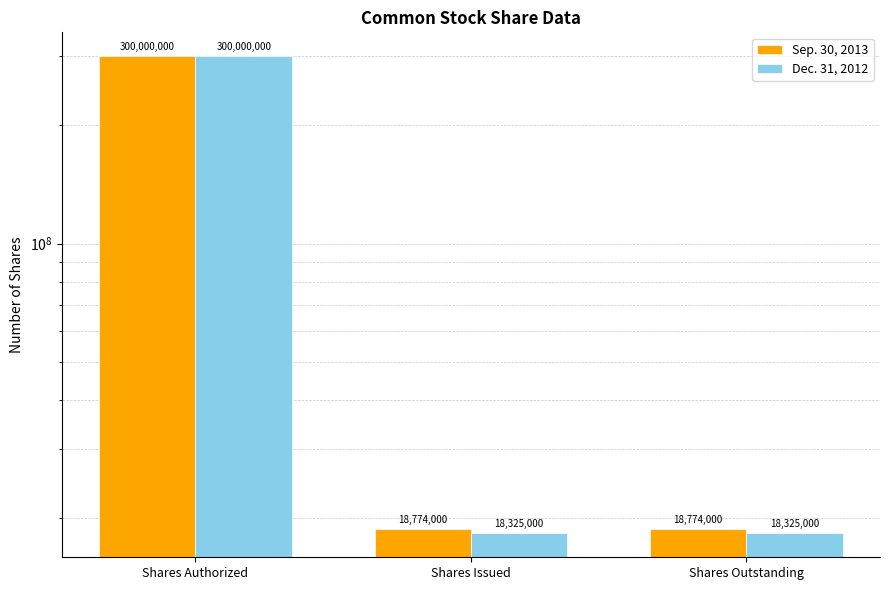

Which has a higher value, Shares Issued or Shares Authorized?

Shares Authorized